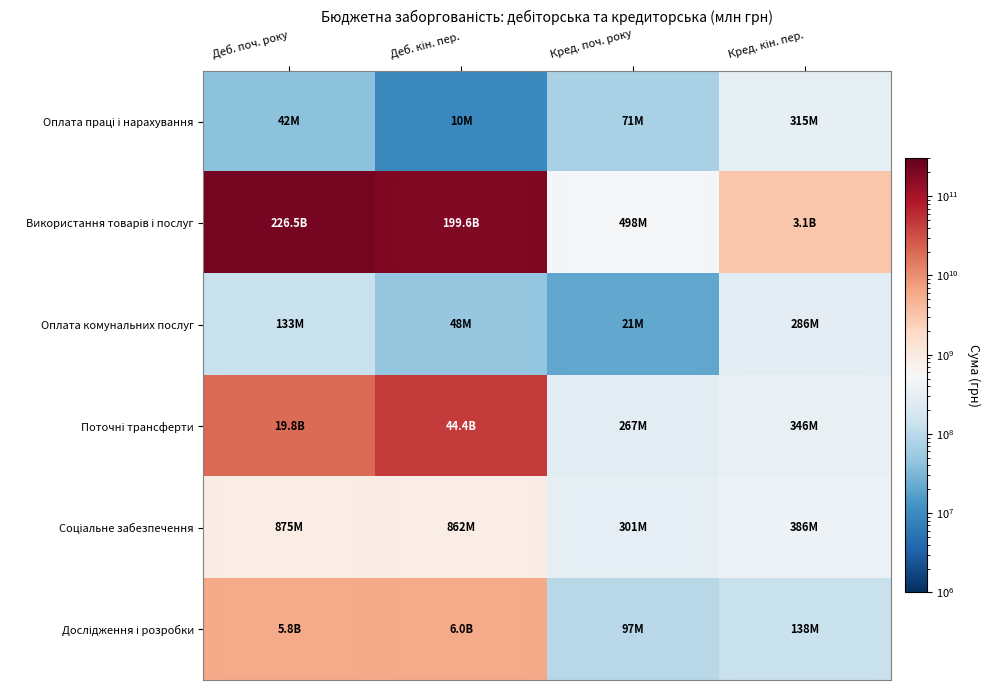

Between Деб. поч. року and Кред. поч. року, which is larger?

Кред. поч. року